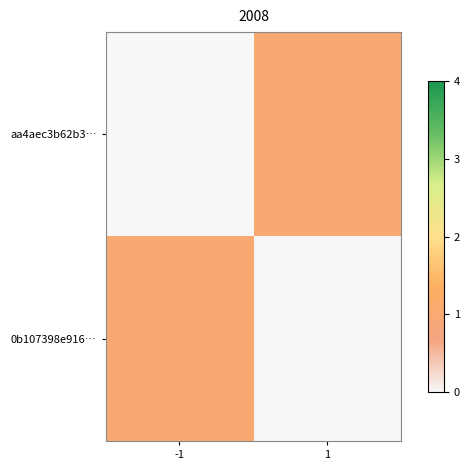

Which series has the largest total across all categories?

0b107398e916…